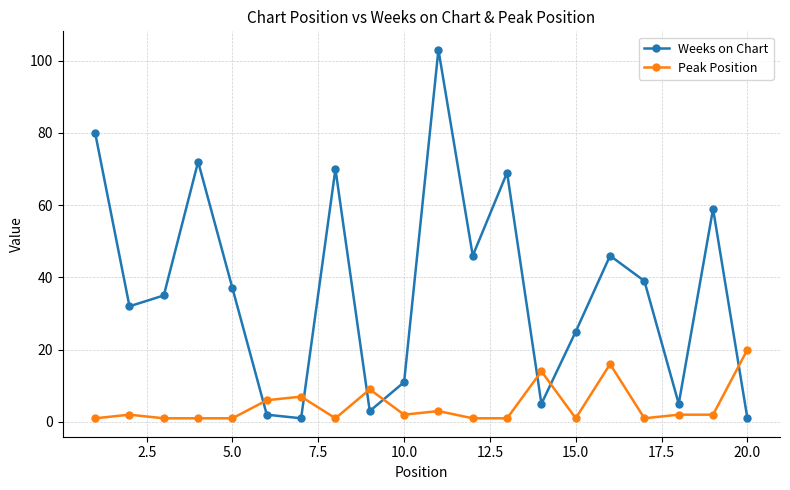

True or false: Peak Position and Weeks on Chart cross at least once.

True